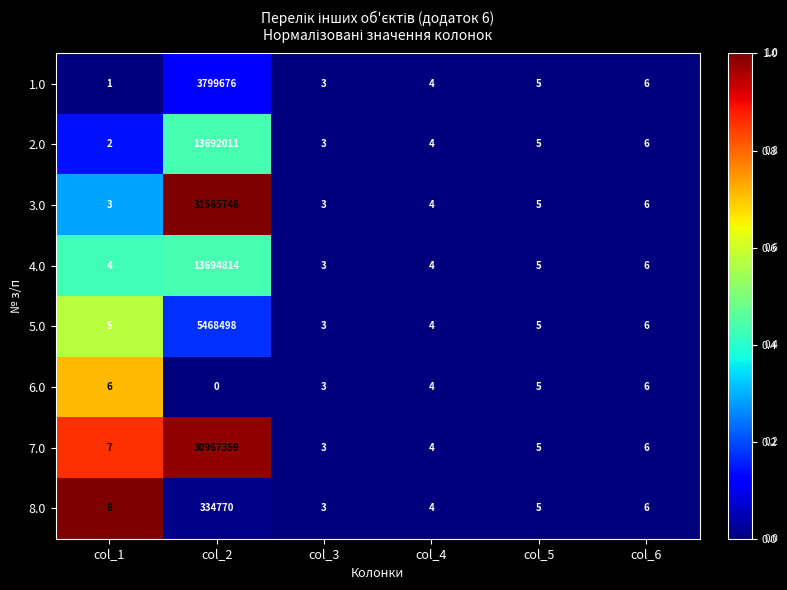

At how many categories does at least one series exceed 0?

6